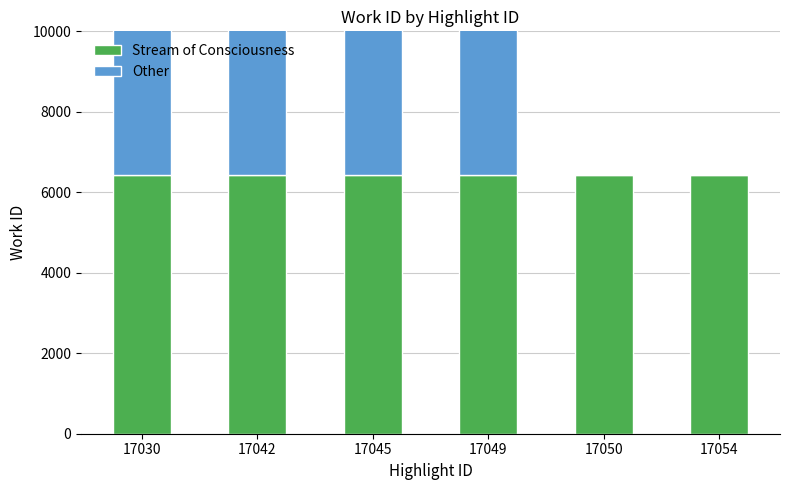

What is the value of the Stream of Consciousness bar at the 6th from the left?

6430